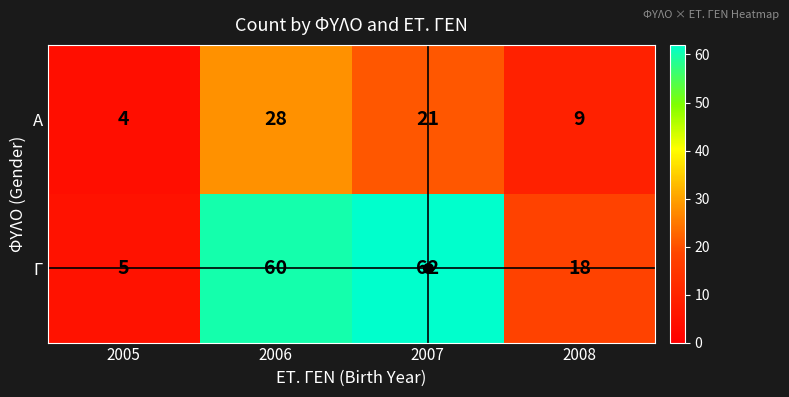

At which label is Γ closest to 33?

2008